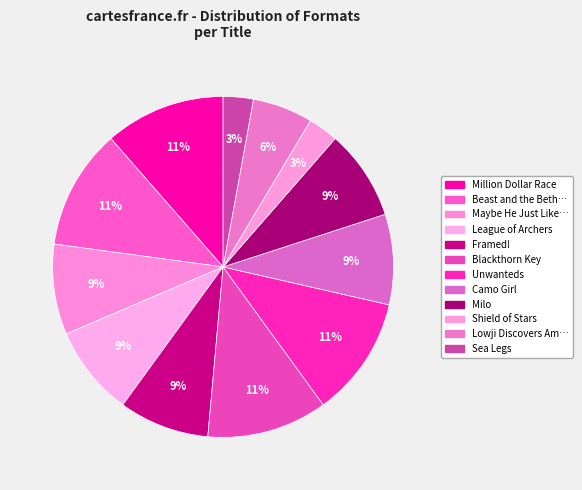

How many segments does this pie chart have?

12